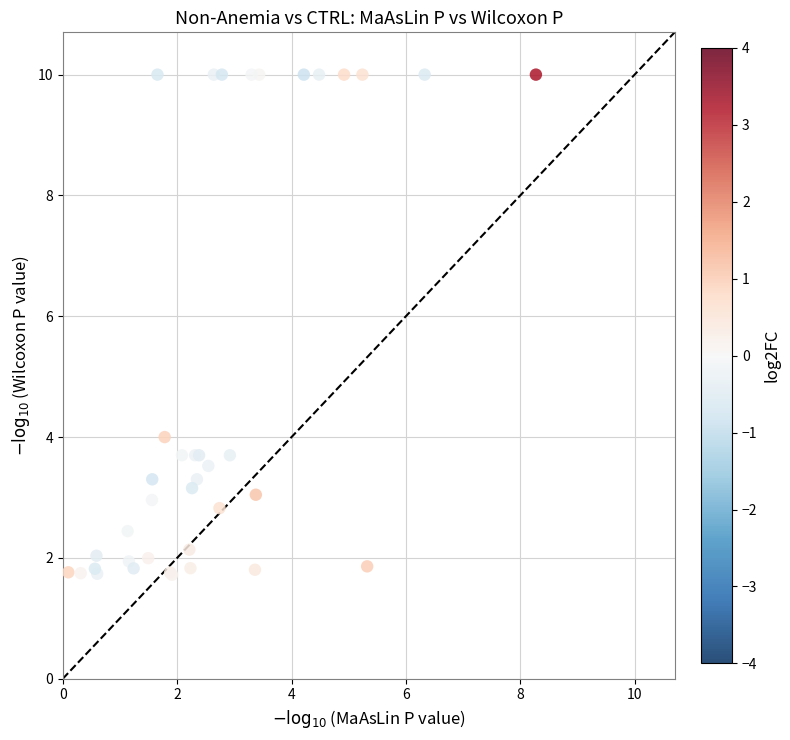

What Y value in the scatter plot is closest to 5?

4.0